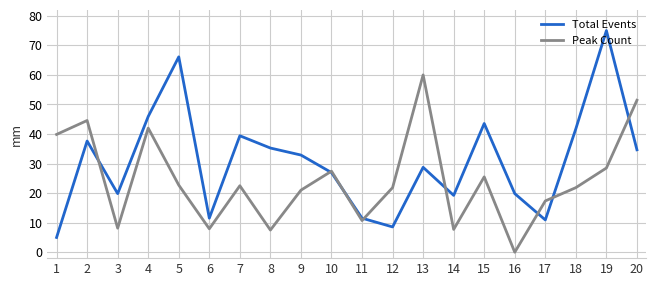

How many values in Peak Count are above zero?

19